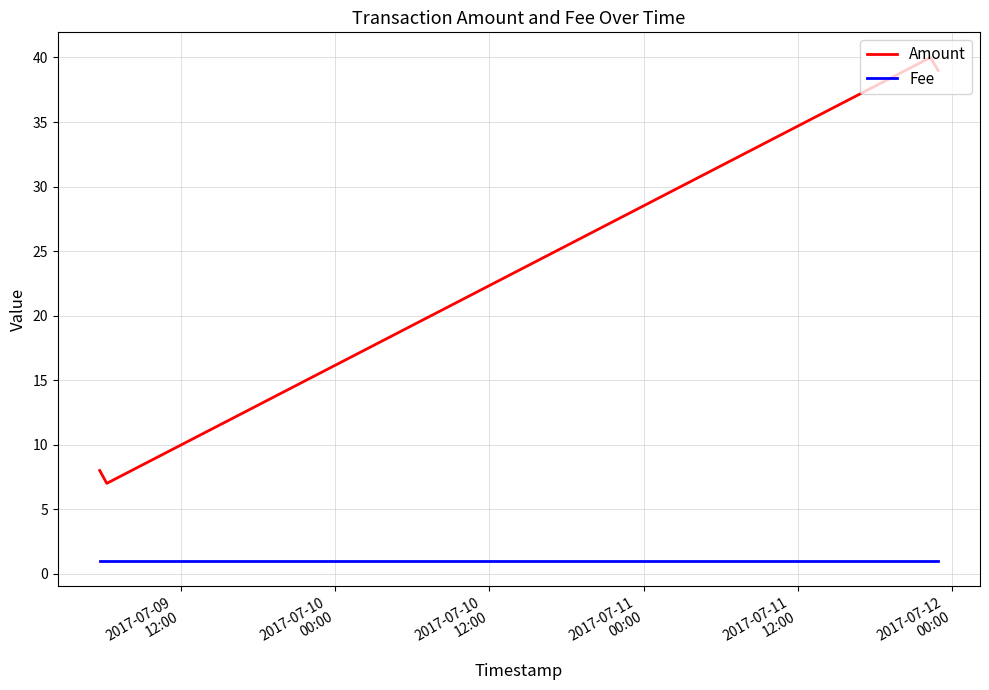

At how many categories does at least one series exceed 29?

2